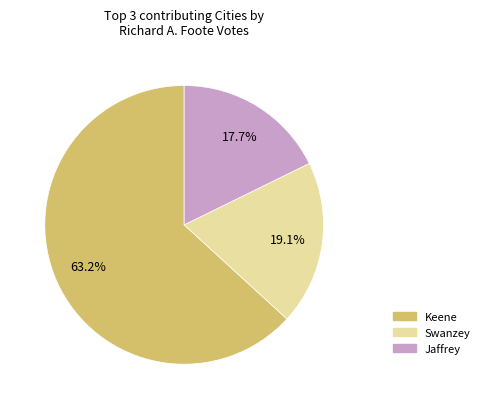

Does any single category account for the majority?

Yes